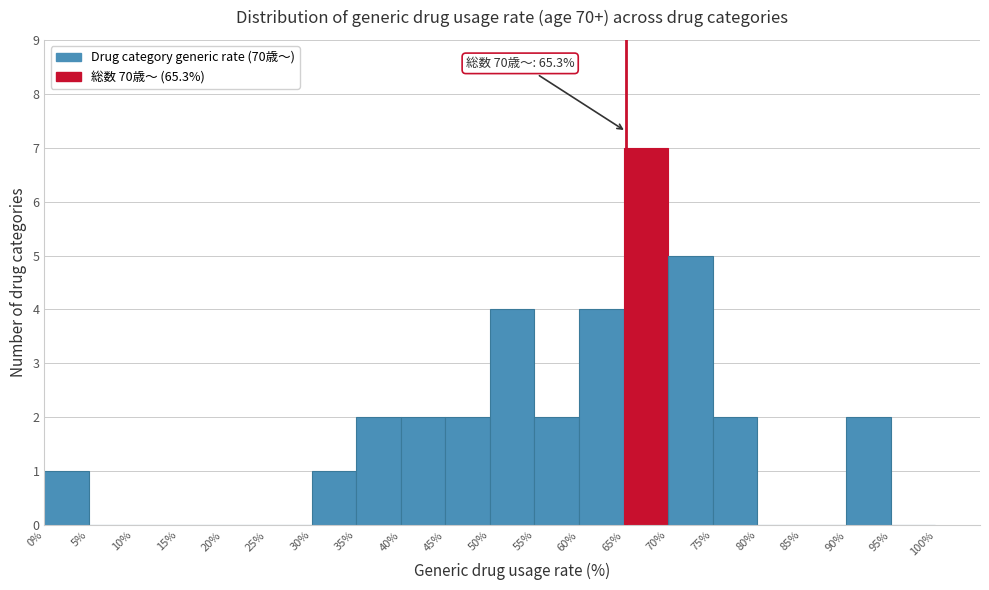

Over which range of the x-axis is the bar tallest?

65% to 70%